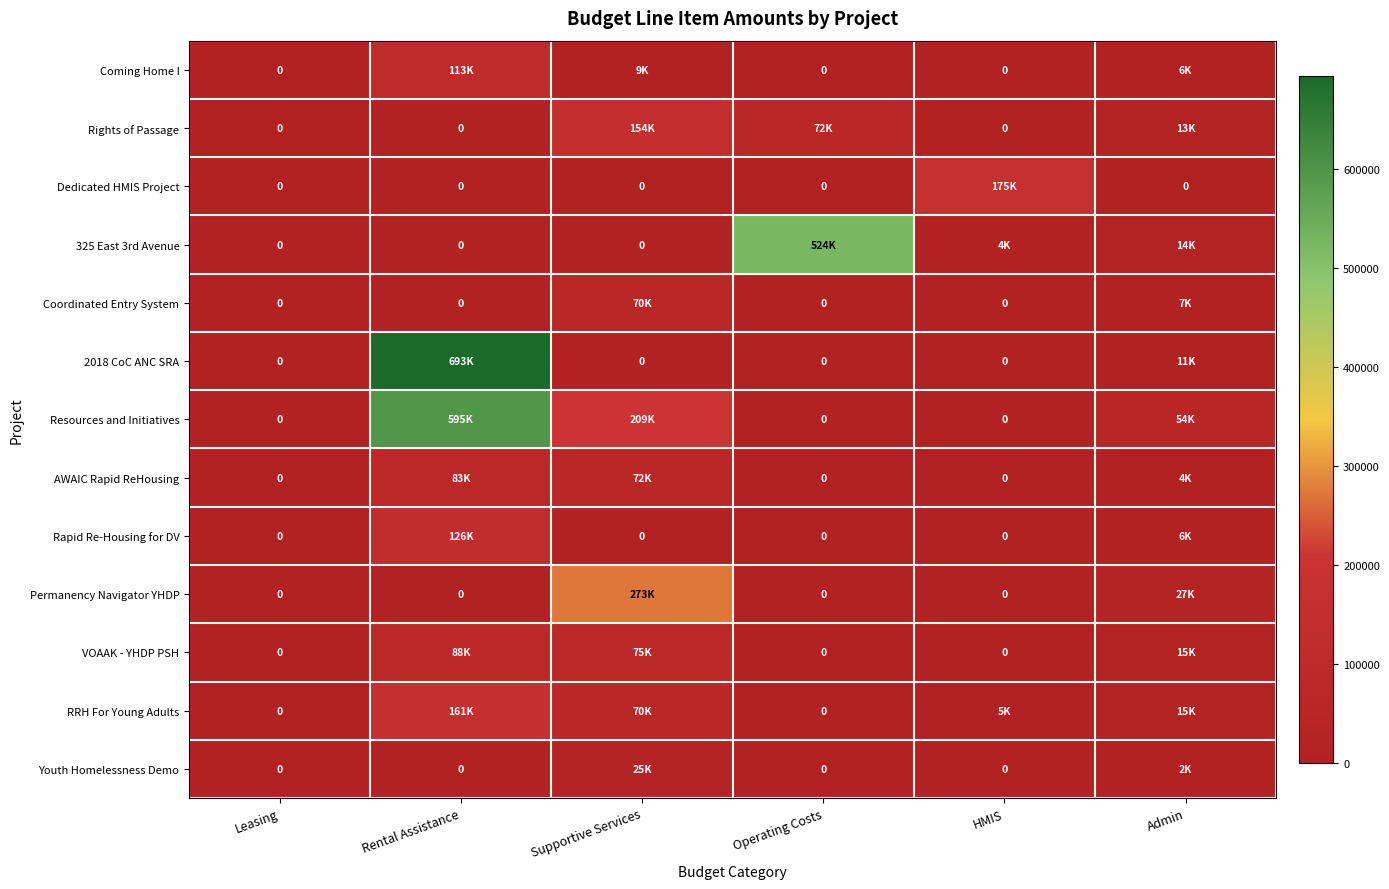

Count the number of data series in this chart.

13